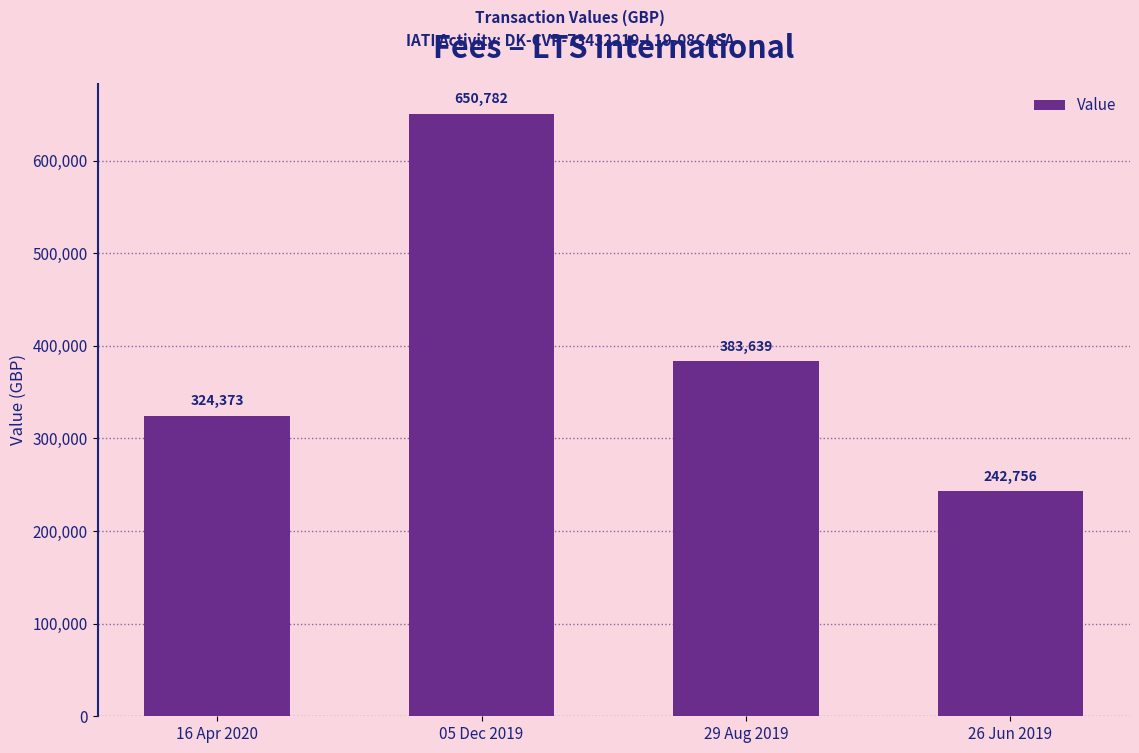

Rank the categories by value from highest to lowest.

05 Dec 2019, 29 Aug 2019, 16 Apr 2020, 26 Jun 2019